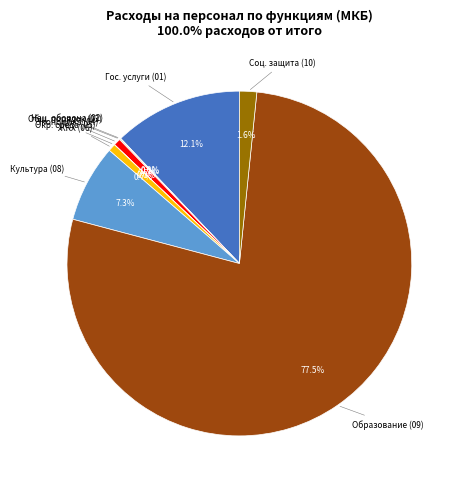

Is there any slice that represents more than half of the pie?

Yes